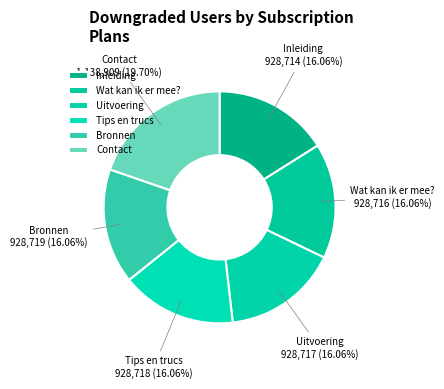

What is the ratio of the value at Tips en trucs to the value at Inleiding?

1.0